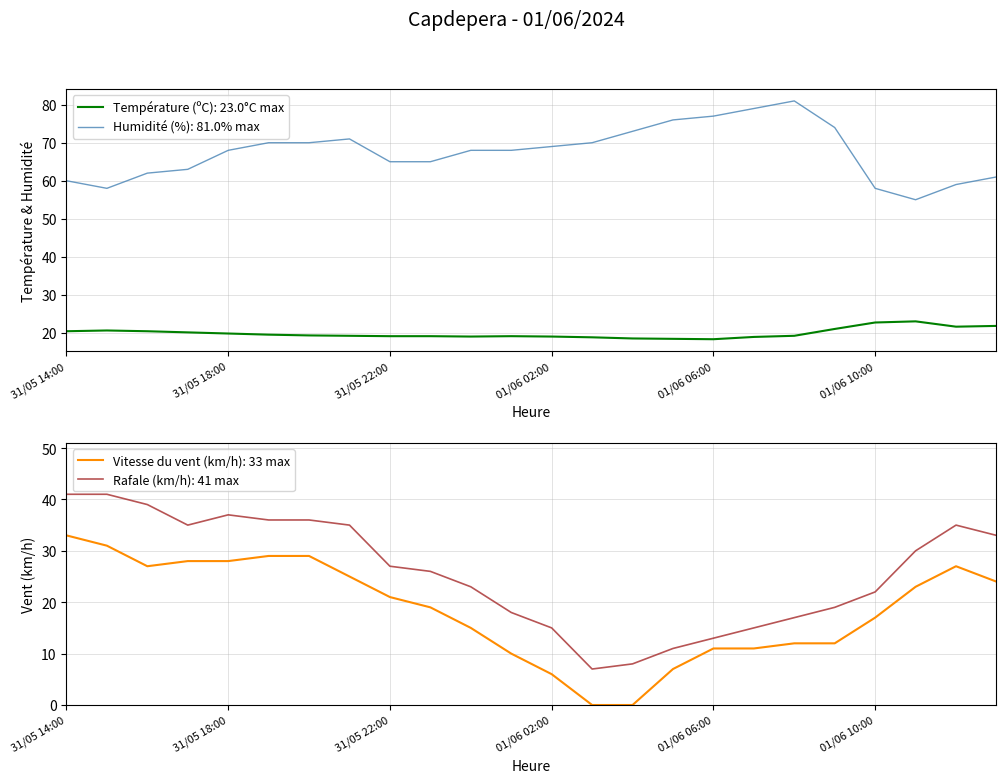

How many times do Vitesse du vent (km/h) and Température (ºC) cross each other?

1